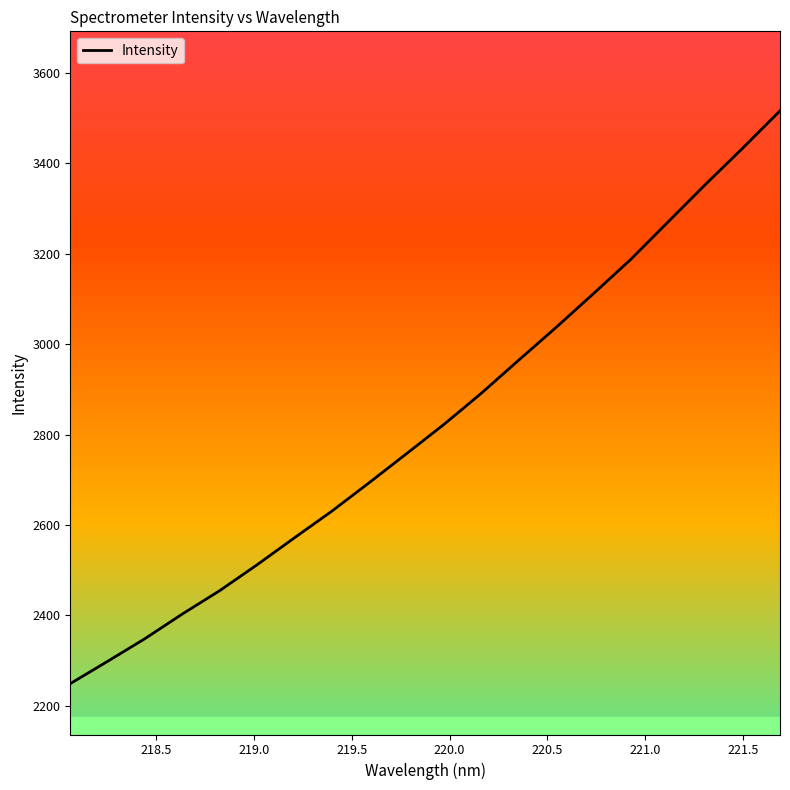

What is the maximum value shown in the chart?

3515.6